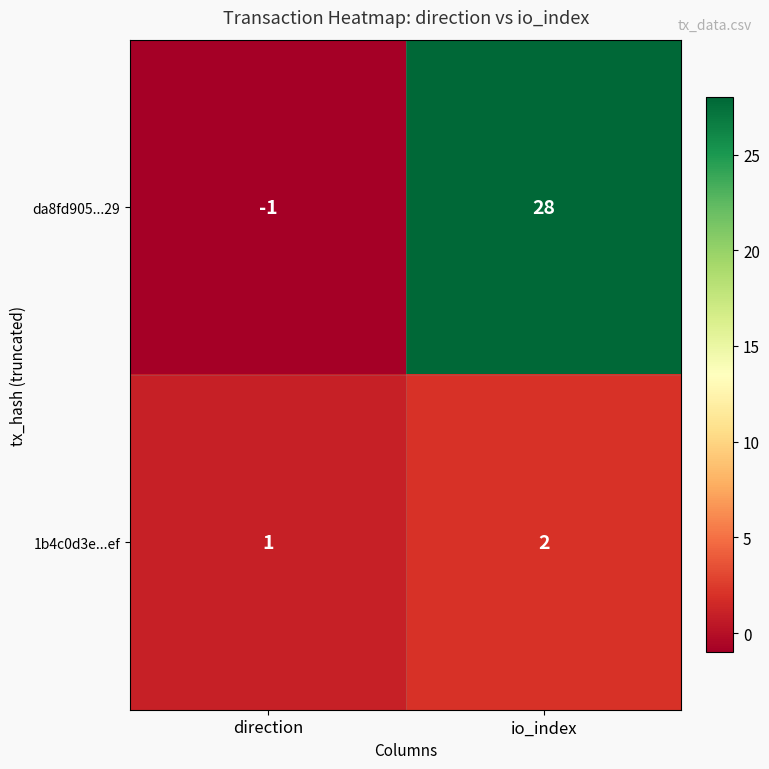

Count the number of data series in this chart.

2